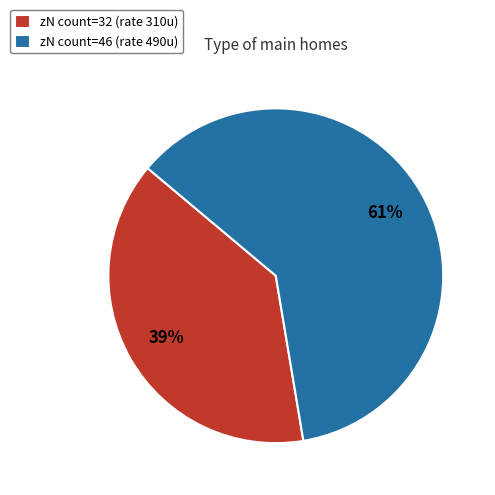

True or false: zN count=32 (rate 310u) accounts for 32% of the total.

False